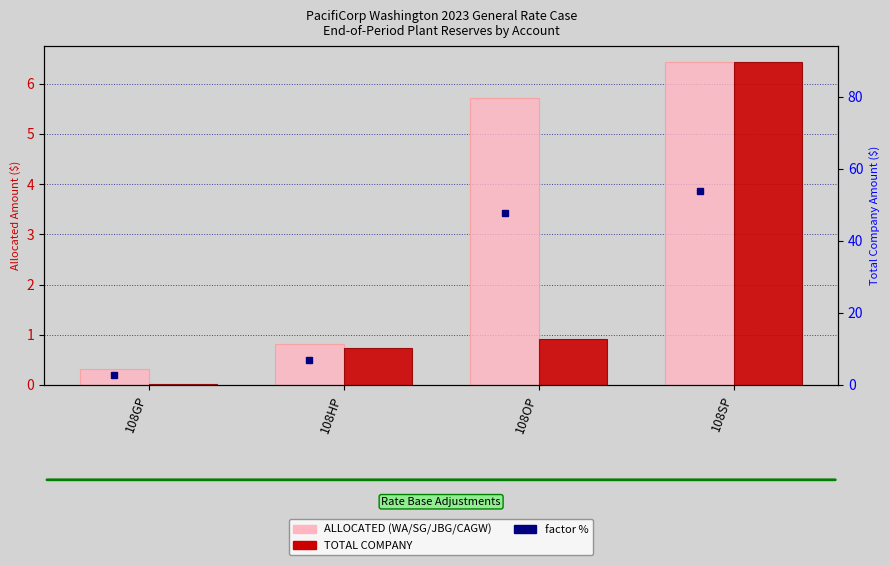

How many data points in ALLOCATED (WA/SG/JBG/CAGW) are above 5?

2